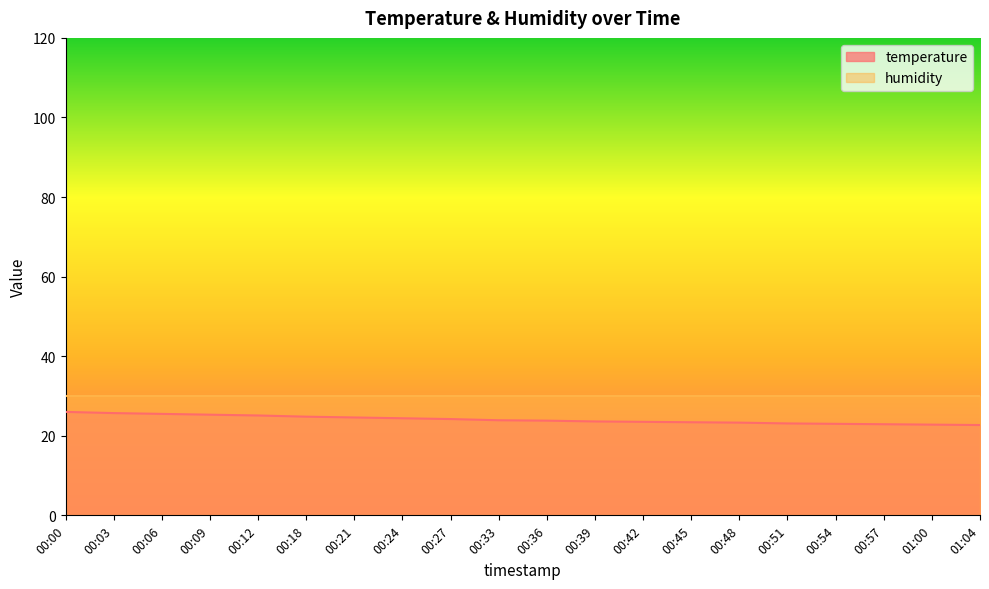

At which label does the data first exceed 23?

00:00